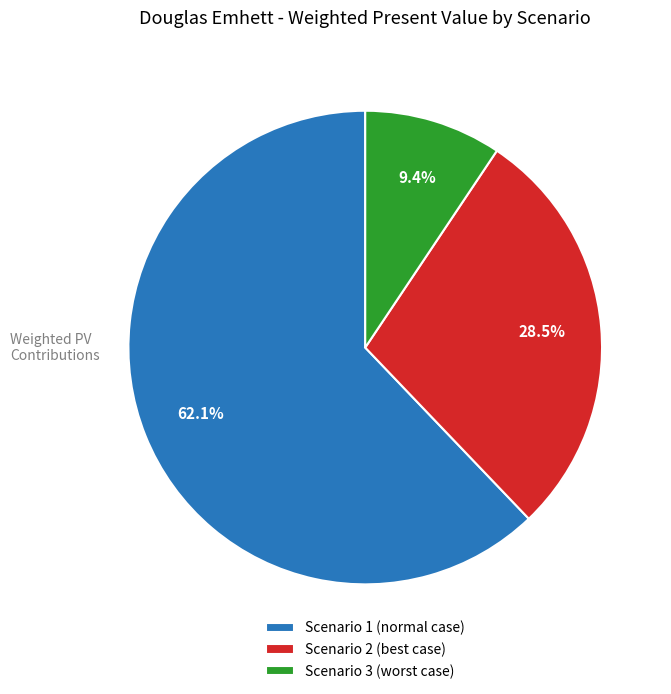

Which category accounts for the majority?

Scenario 1 (normal case)